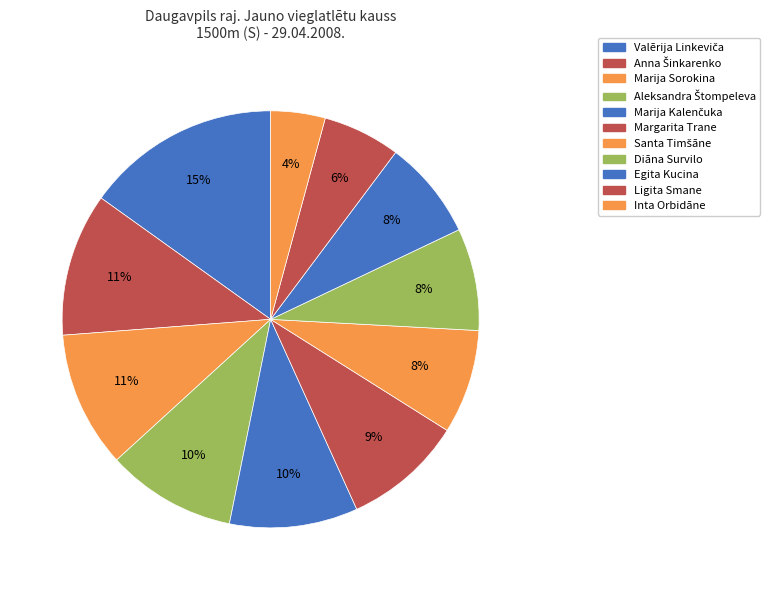

What percentage is the Aleksandra Štompeleva slice, to the nearest percent?

10%